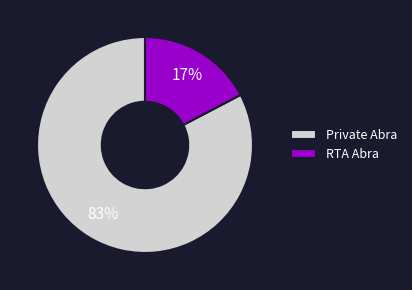

How many segments does this pie chart have?

2